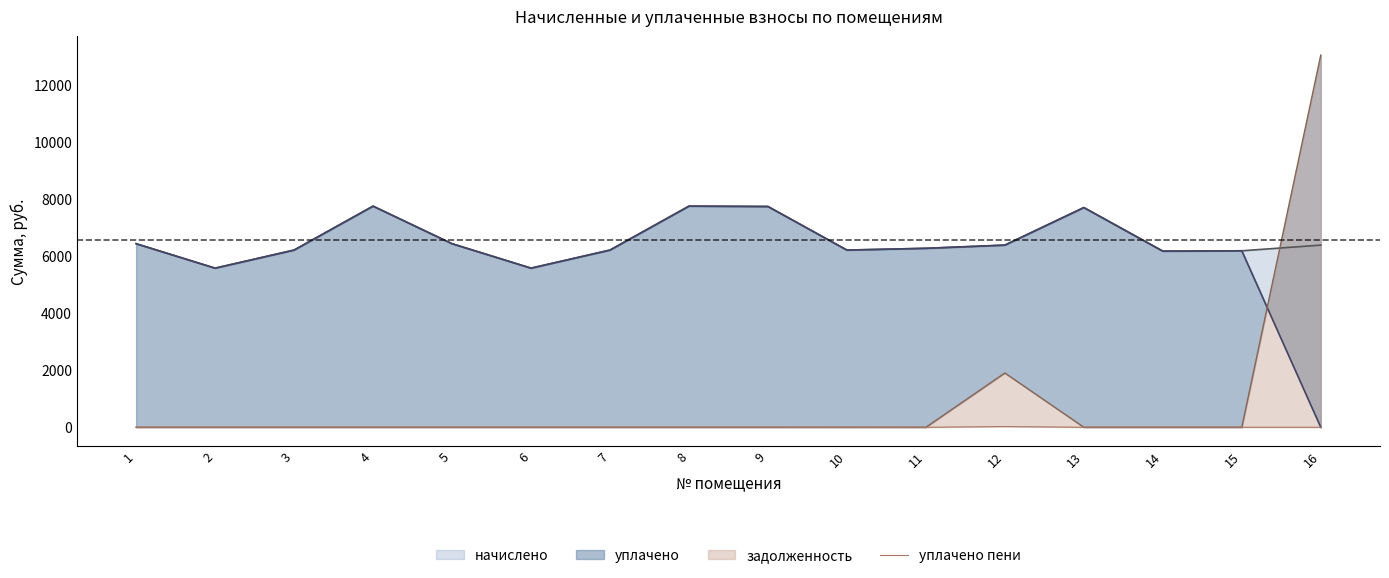

What is the greatest value displayed?

24.8